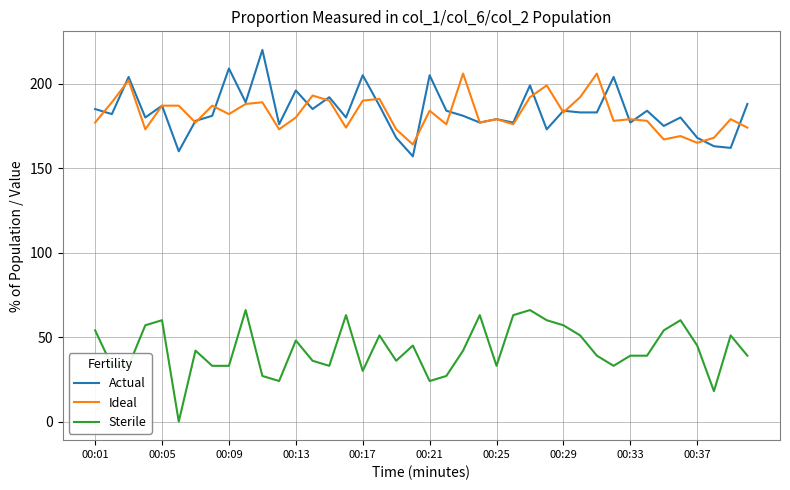

Rank the series by their maximum value, from highest to lowest.

Actual, Ideal, Sterile